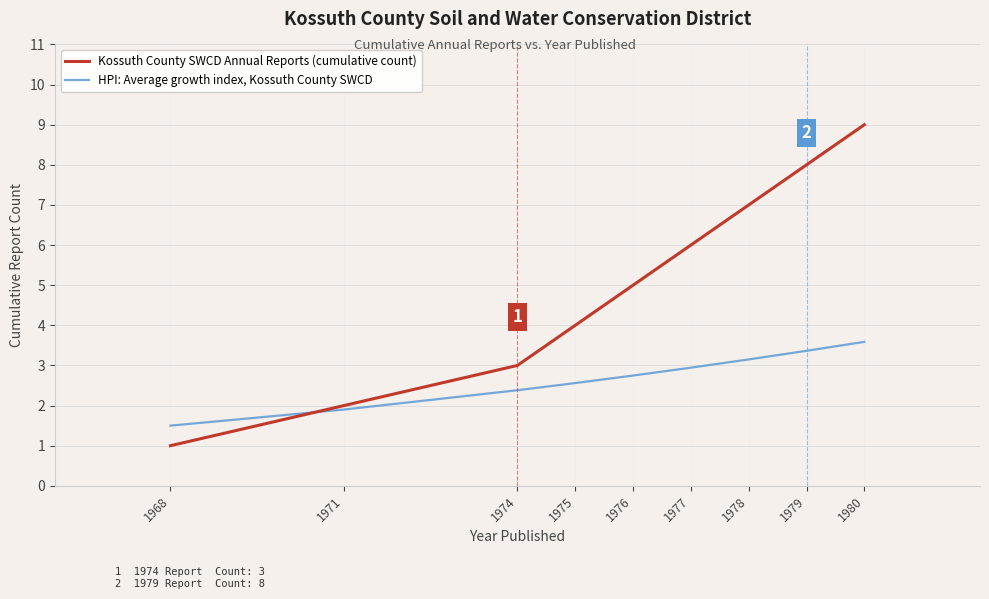

True or false: Kossuth County SWCD Annual Reports (cumulative count) and HPI: Average growth index, Kossuth County SWCD cross at least once.

True